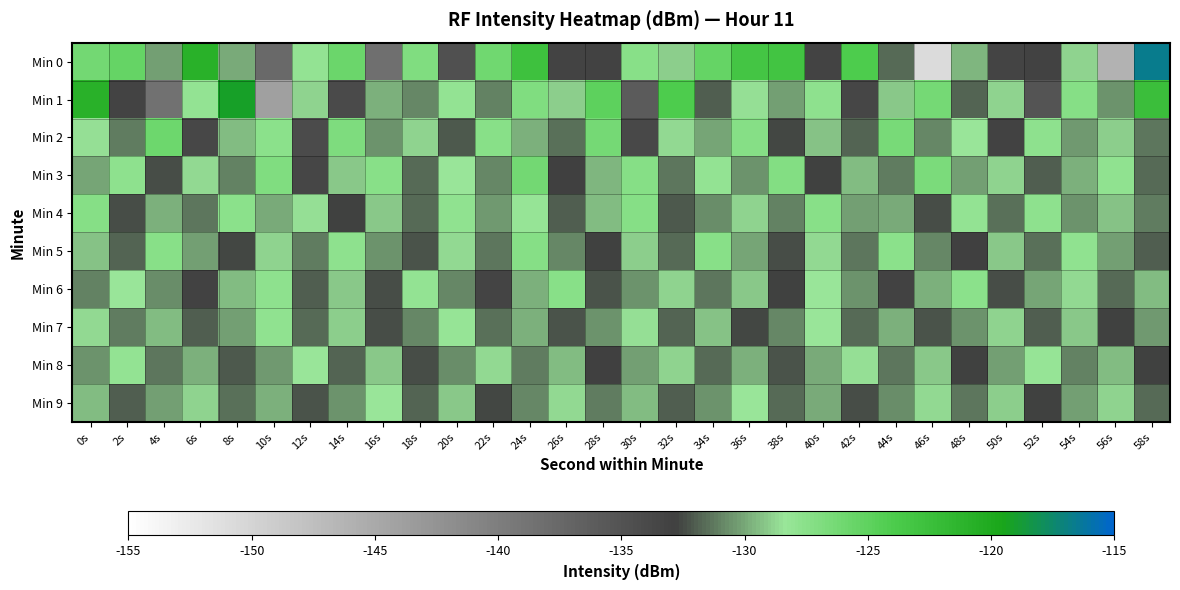

Which series changed the most between 24s and 50s?

Min 0